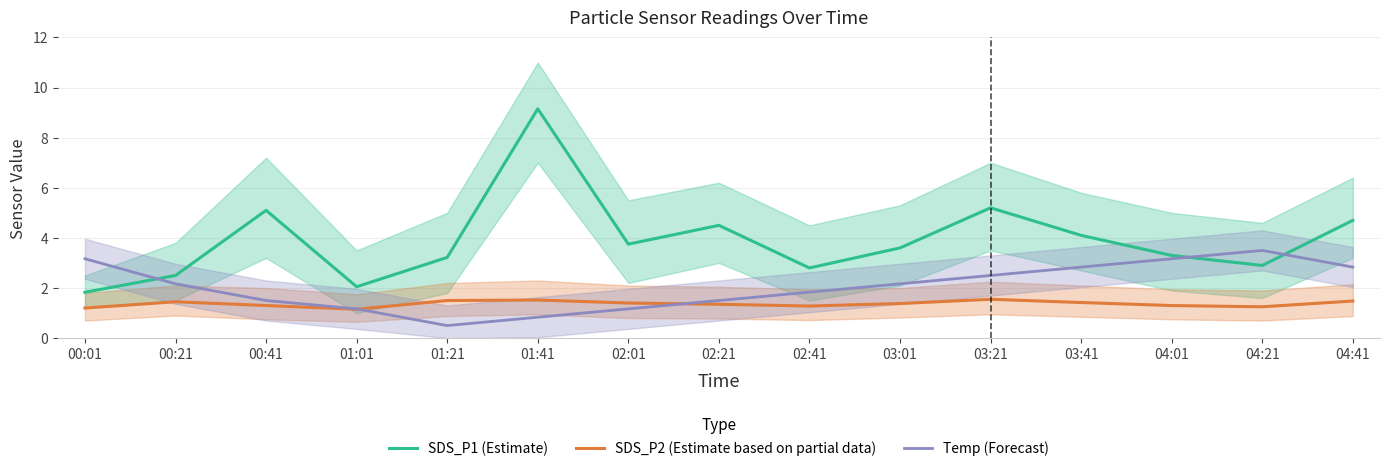

At which category does SDS_P1 (Estimate) reach its first local peak?

00:41